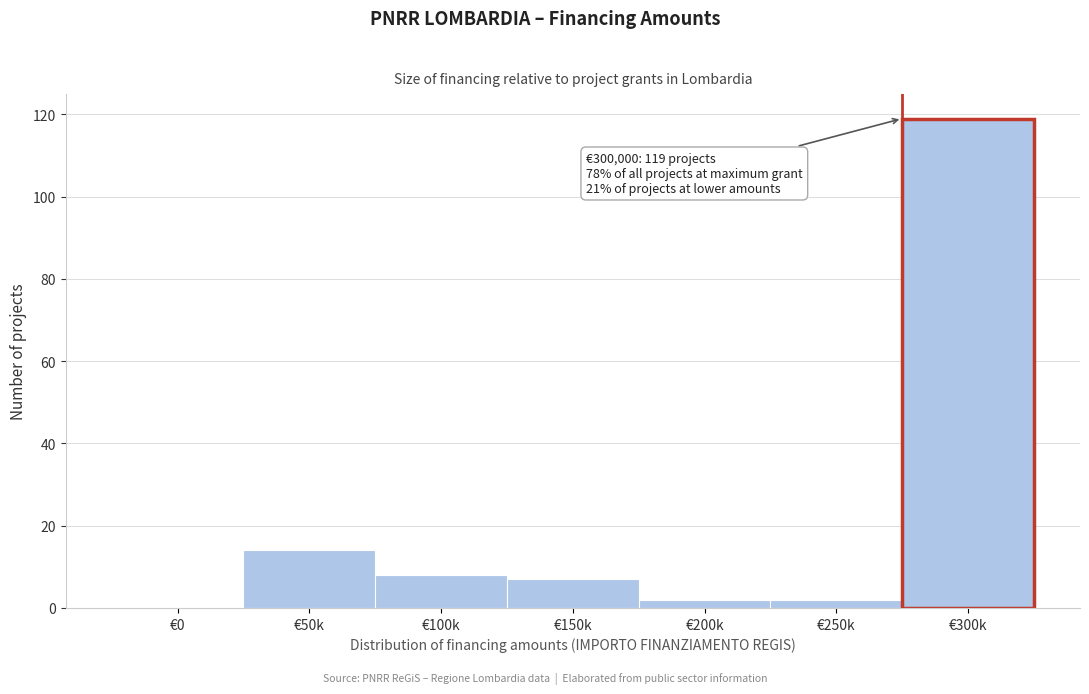

Reading right to left, transcribe all the data shown in this chart.

€300k=119	€250k=2	€200k=2	€150k=7	€100k=8	€50k=14	€0=0